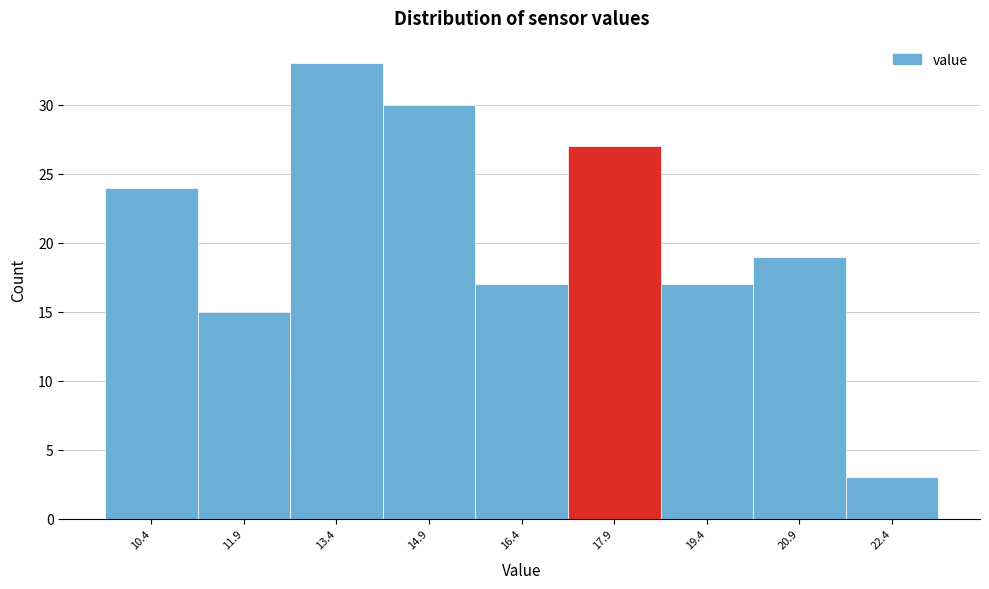

Reading right to left, what are all the values shown in this chart?

3	19	17	27	17	30	33	15	24